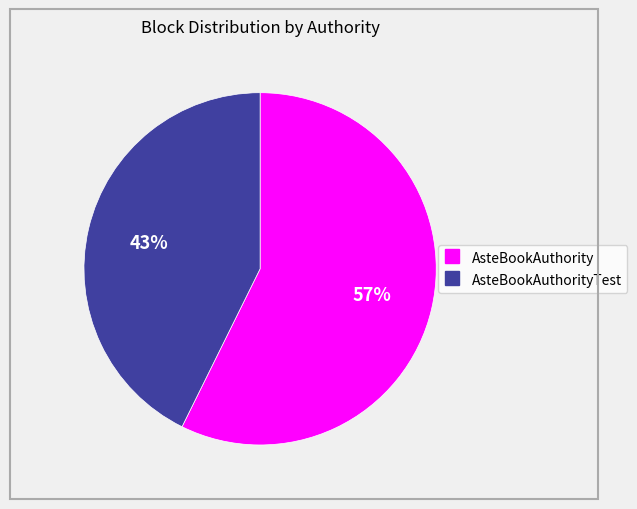

To the nearest percent, what is the average slice percentage?

50%